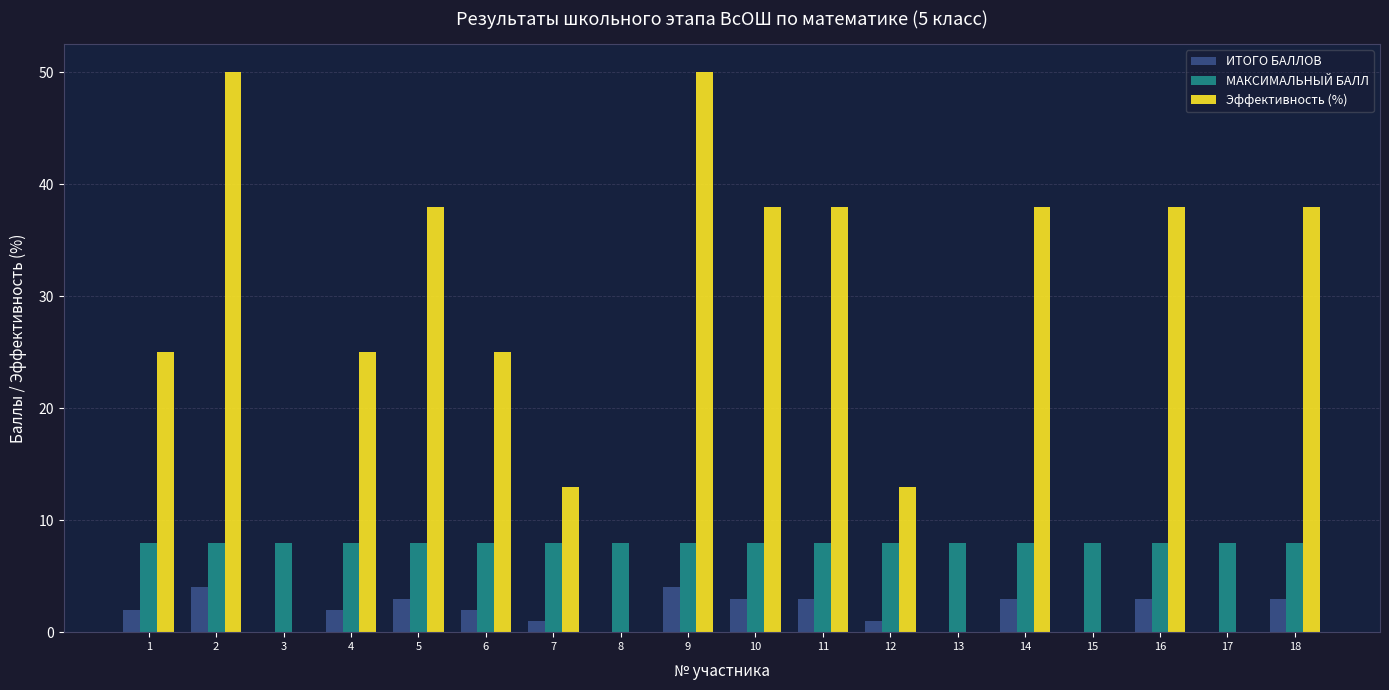

What is the spread (max minus min) of values at 11?

35